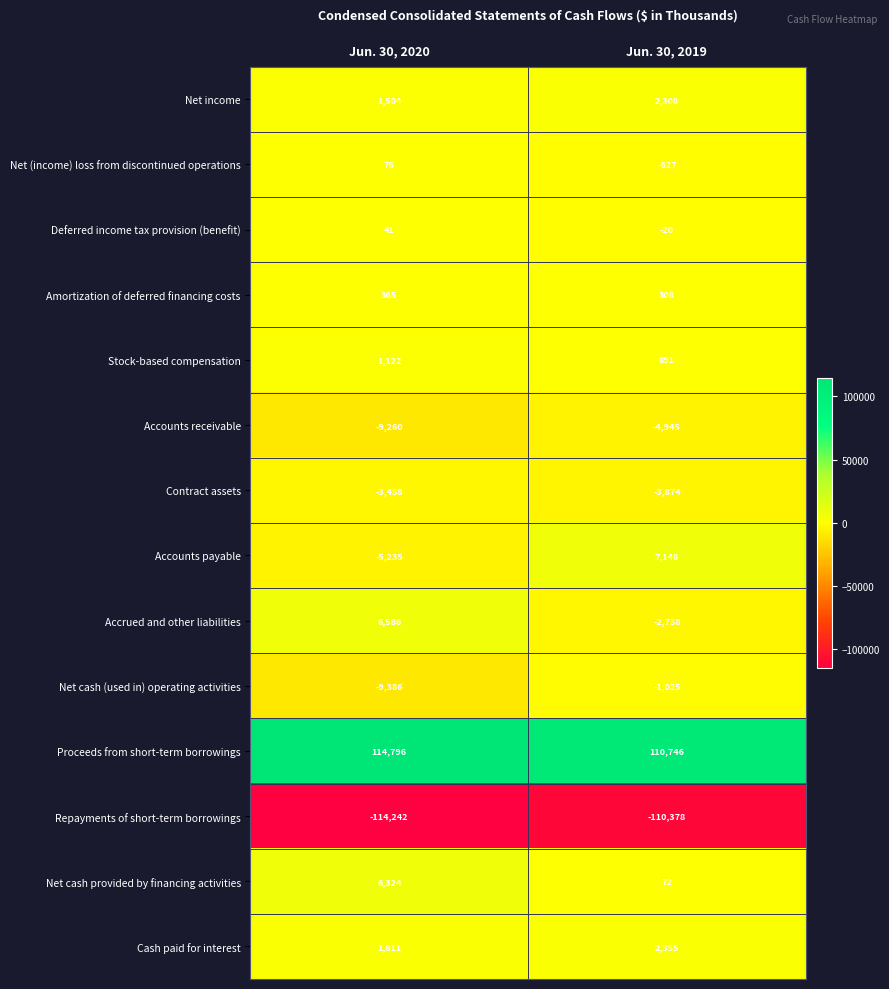

Read the Accounts receivable value at Jun. 30, 2019, to the nearest 100.

-4900